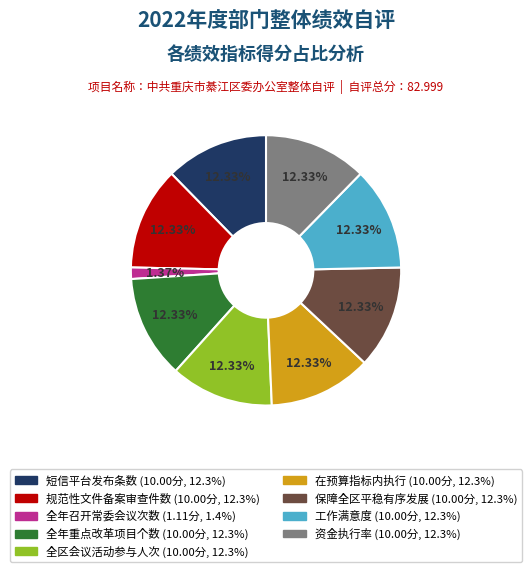

Is there a majority slice in this chart?

No